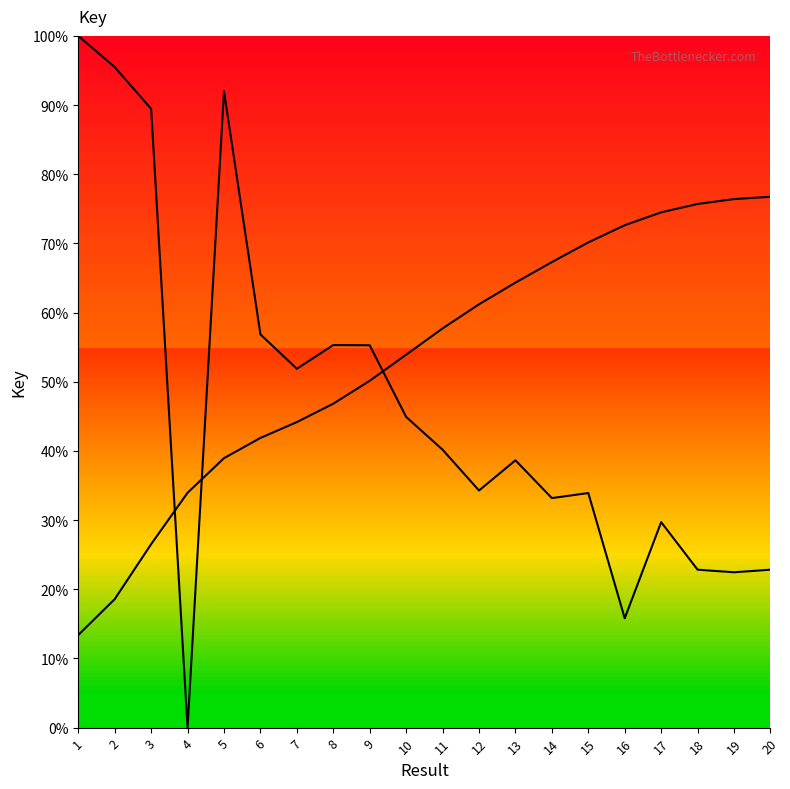

Where is the data nearest to the value 50?

7